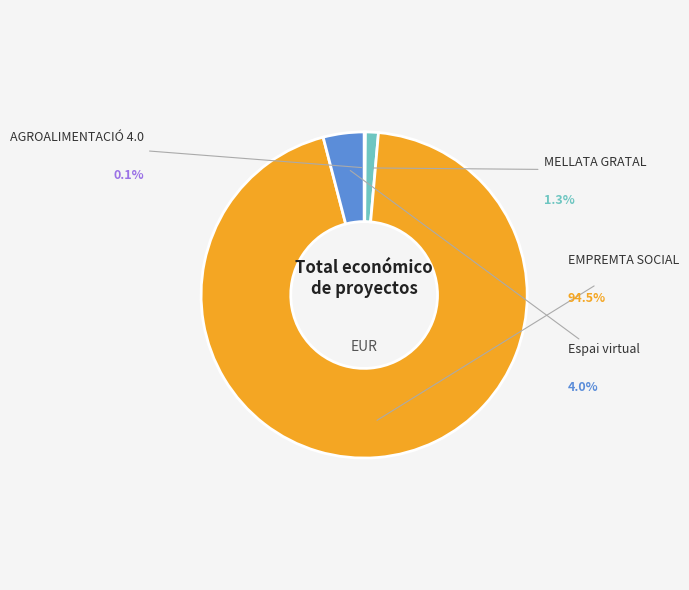

What is the change in value from AGROALIMENTACIÓ 4.0 to EMPREMTA SOCIAL?

+8865649